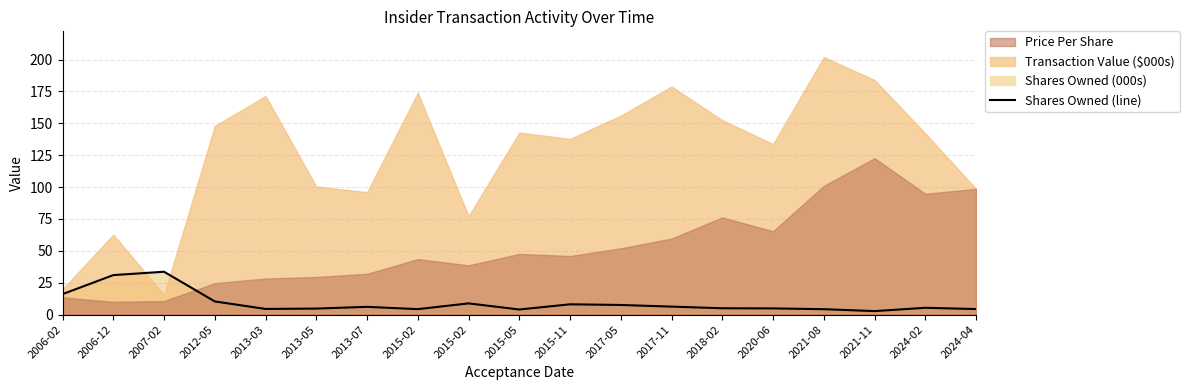

Between 2024-02 and 2021-11, which is larger?

2024-02